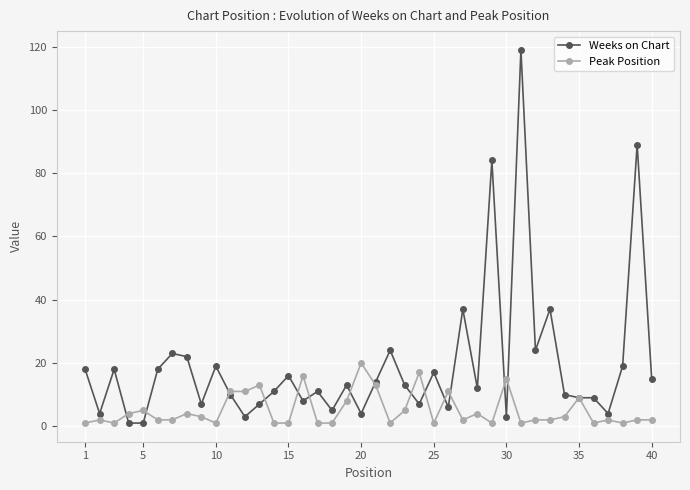

Rank the series by their maximum value, from lowest to highest.

Peak Position, Weeks on Chart